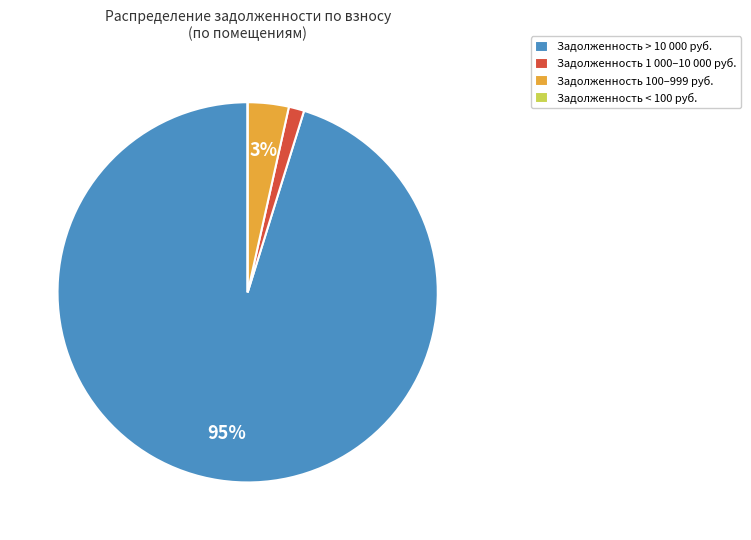

Which category has the biggest portion of the pie?

Задолженность > 10 000 руб.